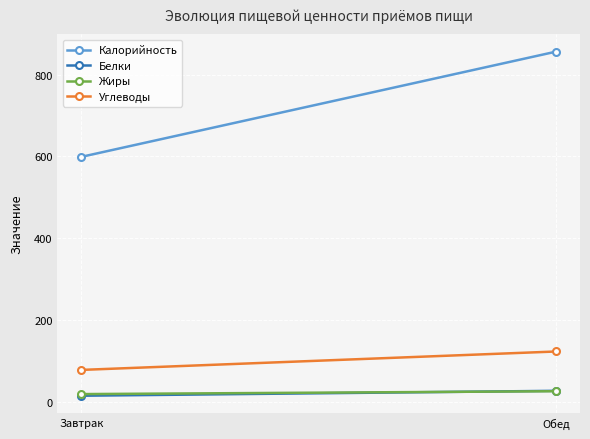

What is the greatest value displayed?

856